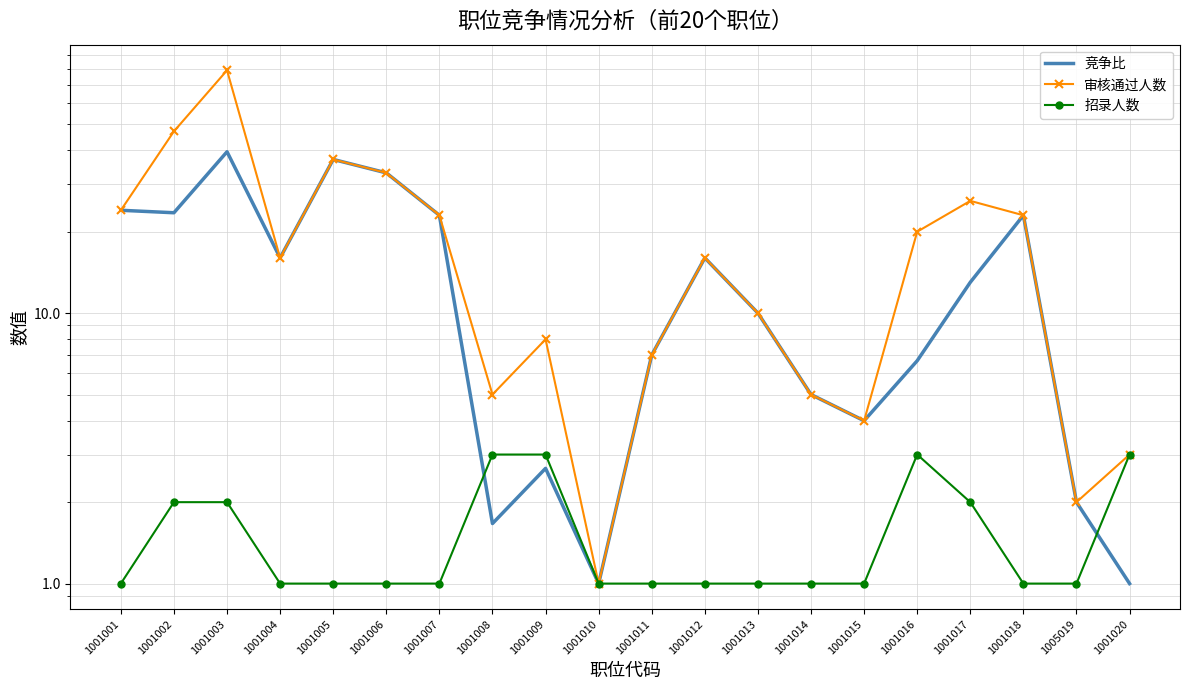

What is the average value of the 竞争比 series?

14.5